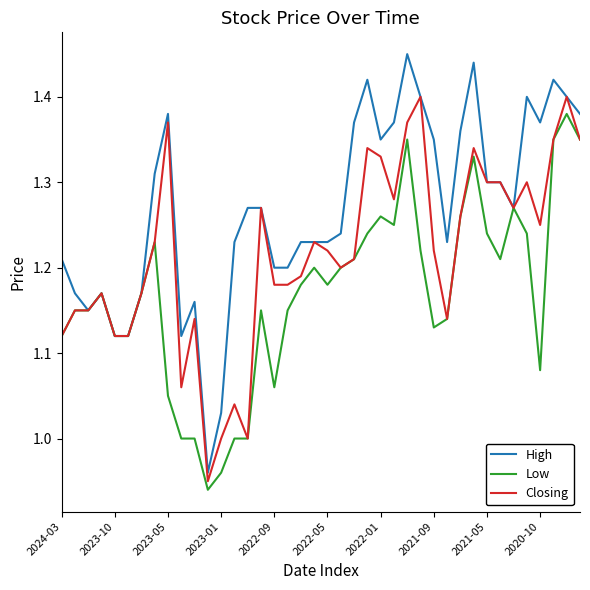

Which series has the largest total across all categories?

High